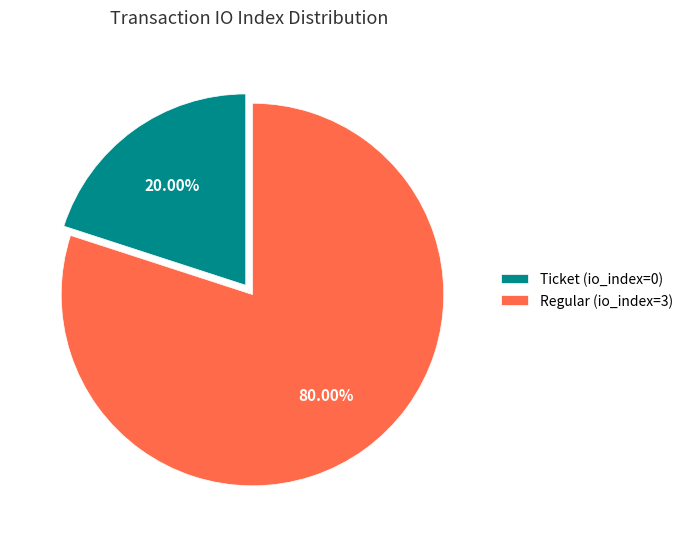

Between Regular (io_index=3) and Ticket (io_index=0), which is larger?

Regular (io_index=3)